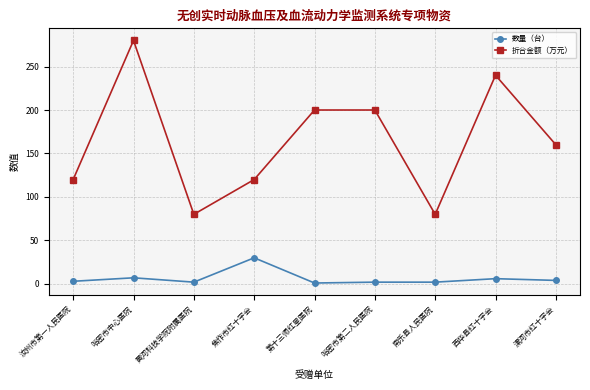

What is the label of the 5th point from the left?

第十三师红星医院